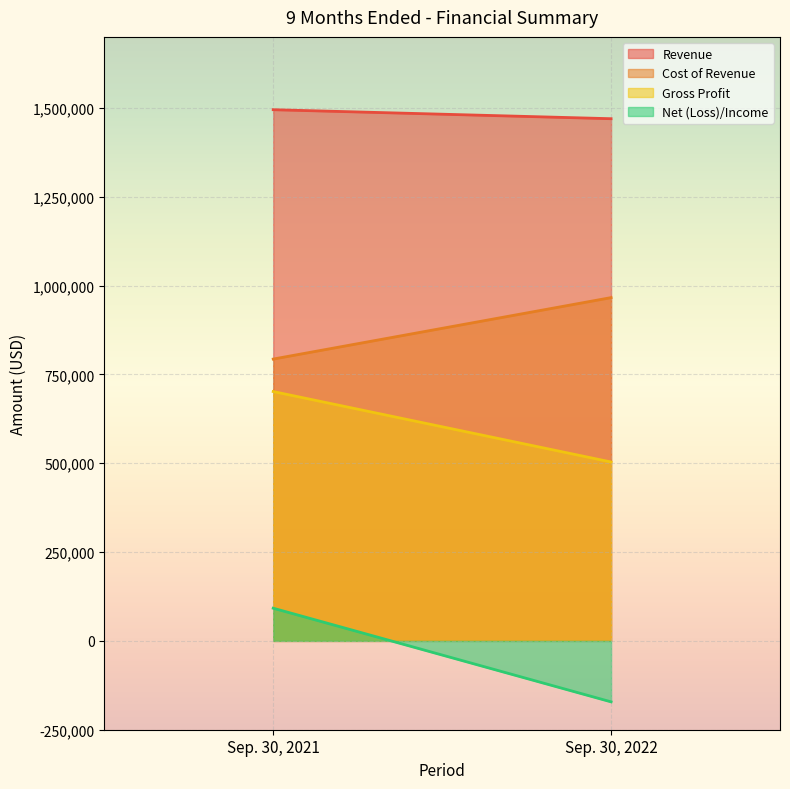

What is the approximate value of Gross Profit at Sep. 30, 2022?

503525